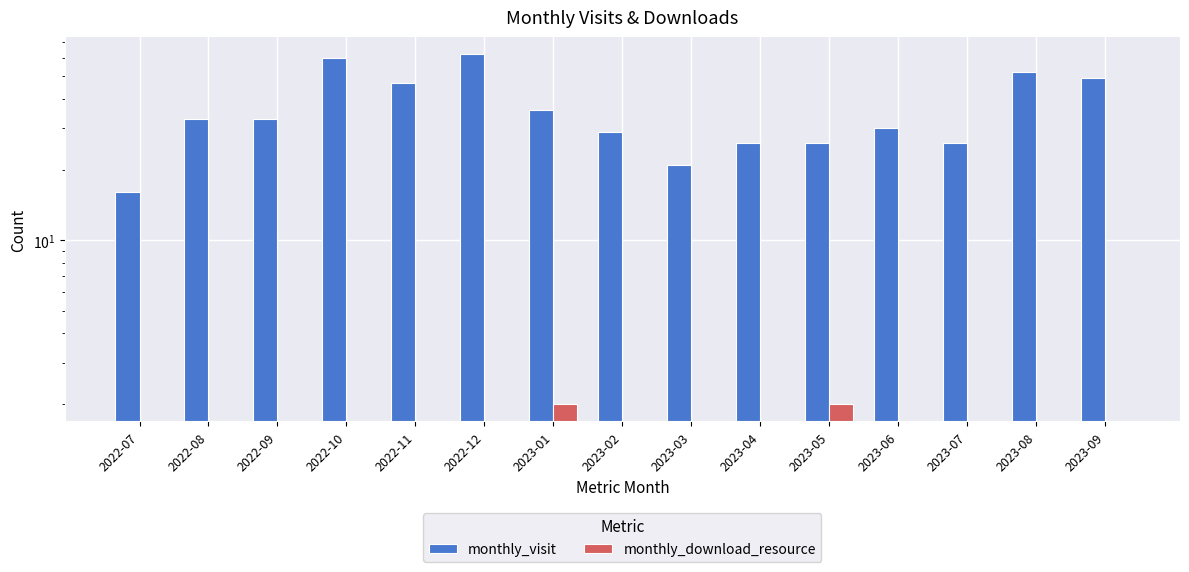

Does the chart contain stacked bars?

No